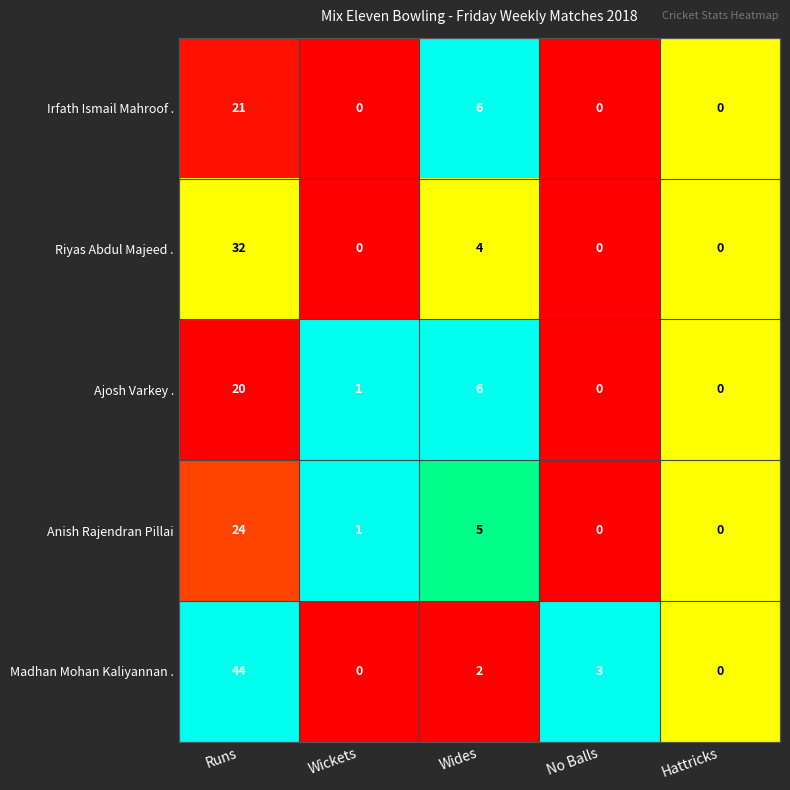

Where is Riyas Abdul Majeed . nearest to the value 16?

Wides